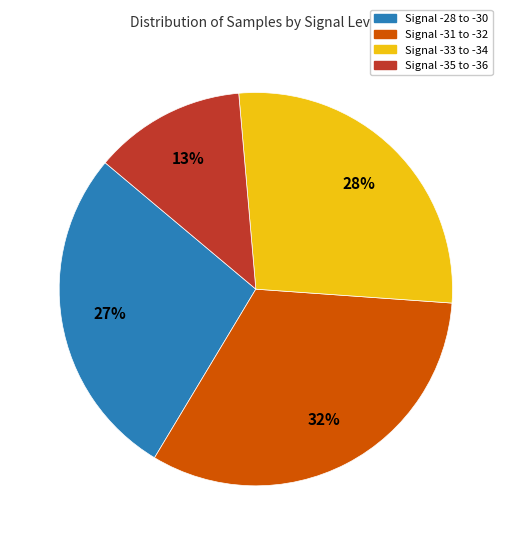

Is there any slice that represents more than half of the pie?

No